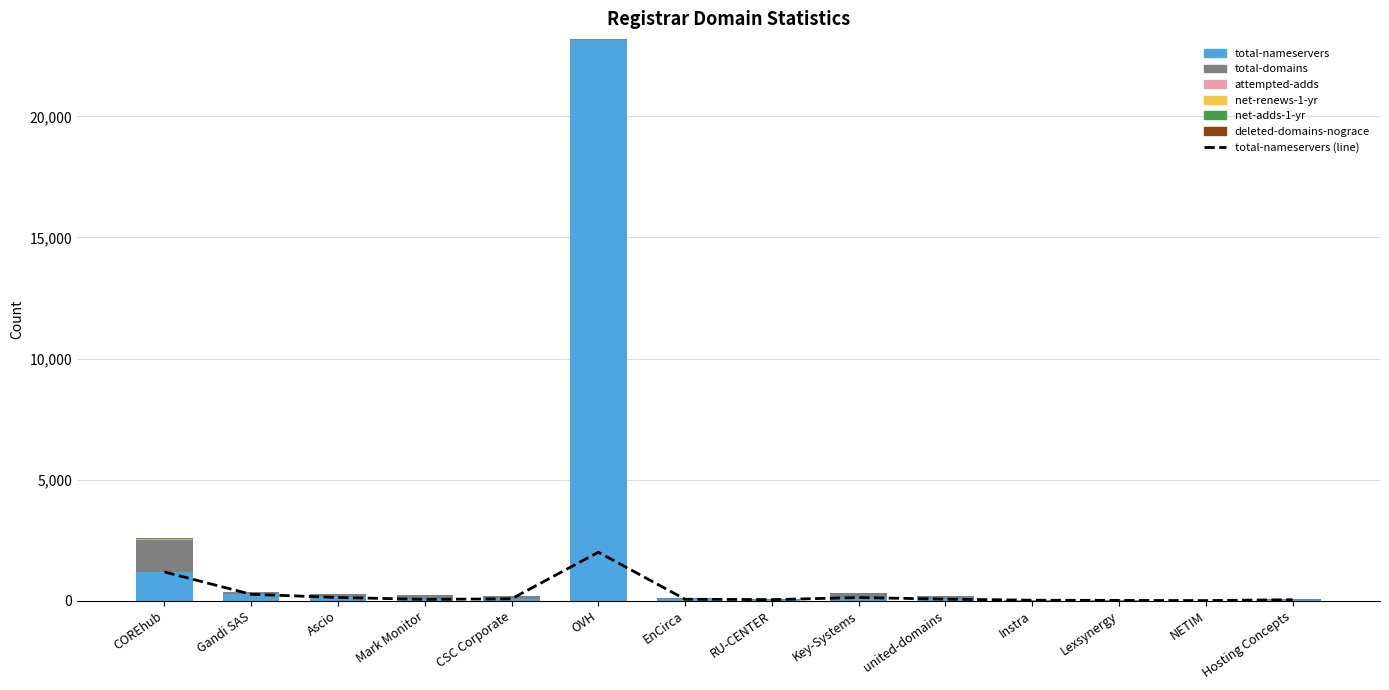

At which label is net-adds-1-yr closest to 14?

Key-Systems